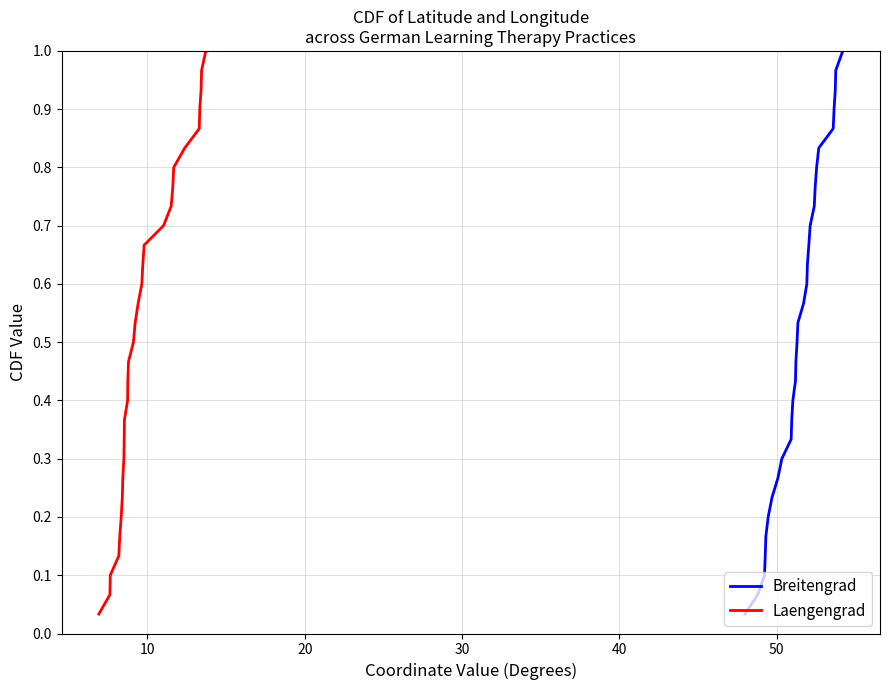

What is the difference between the maximum and minimum values in the Breitengrad series?

1.0